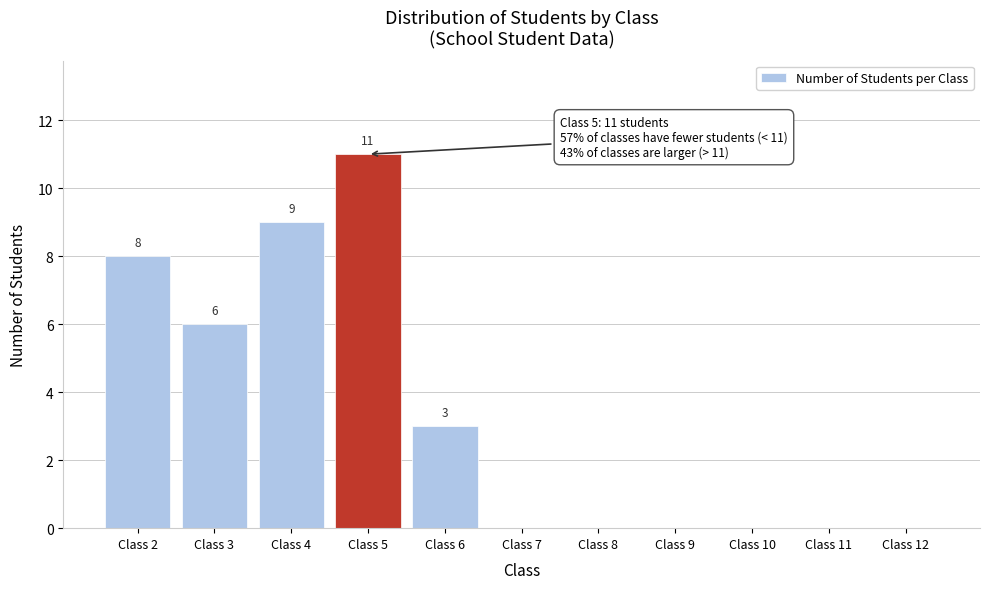

Reading left to right, list all the values displayed in this chart.

Class 2=8	Class 3=6	Class 4=9	Class 5=11	Class 6=3	Class 7=0	Class 8=0	Class 9=0	Class 10=0	Class 11=0	Class 12=0